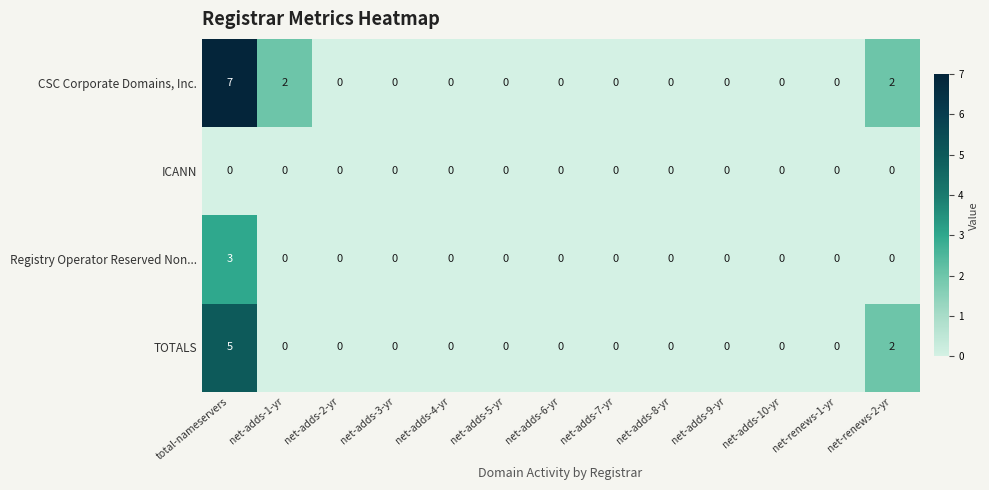

Where is TOTALS nearest to the value 2?

net-renews-2-yr